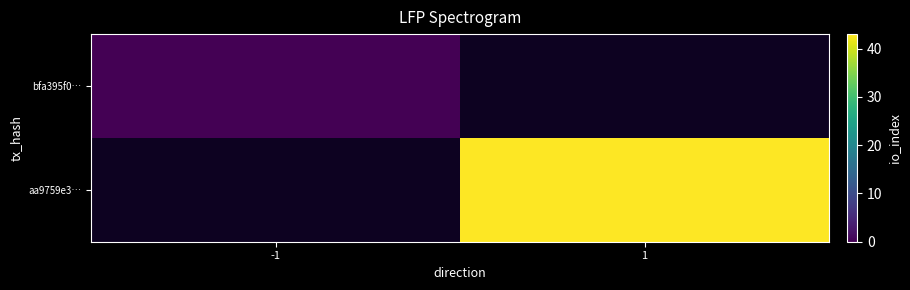

The aa9759e3… series shows 75.7 at 1. True or false?

False